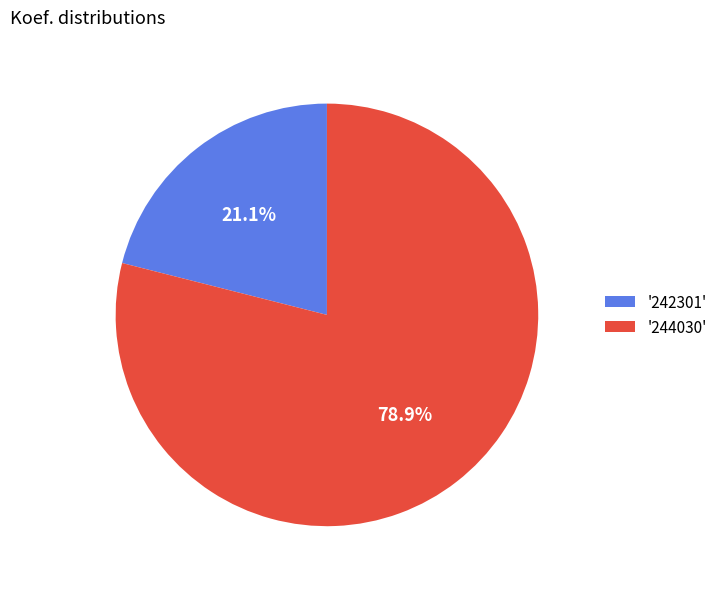

Which slice is the smallest?

'242301'